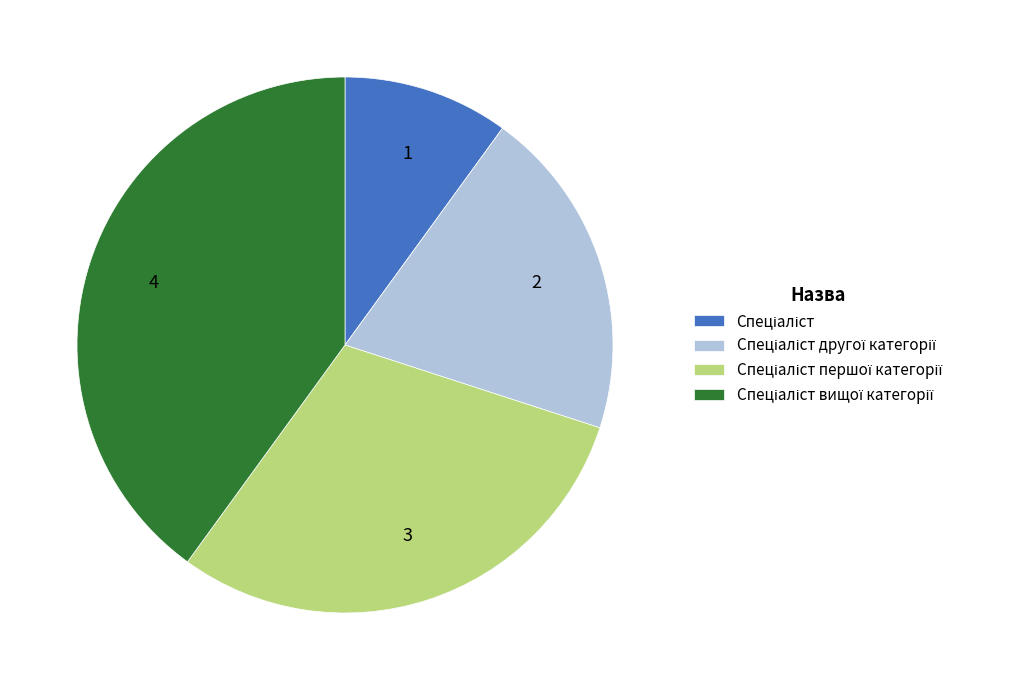

Is there any slice that represents more than half of the pie?

No